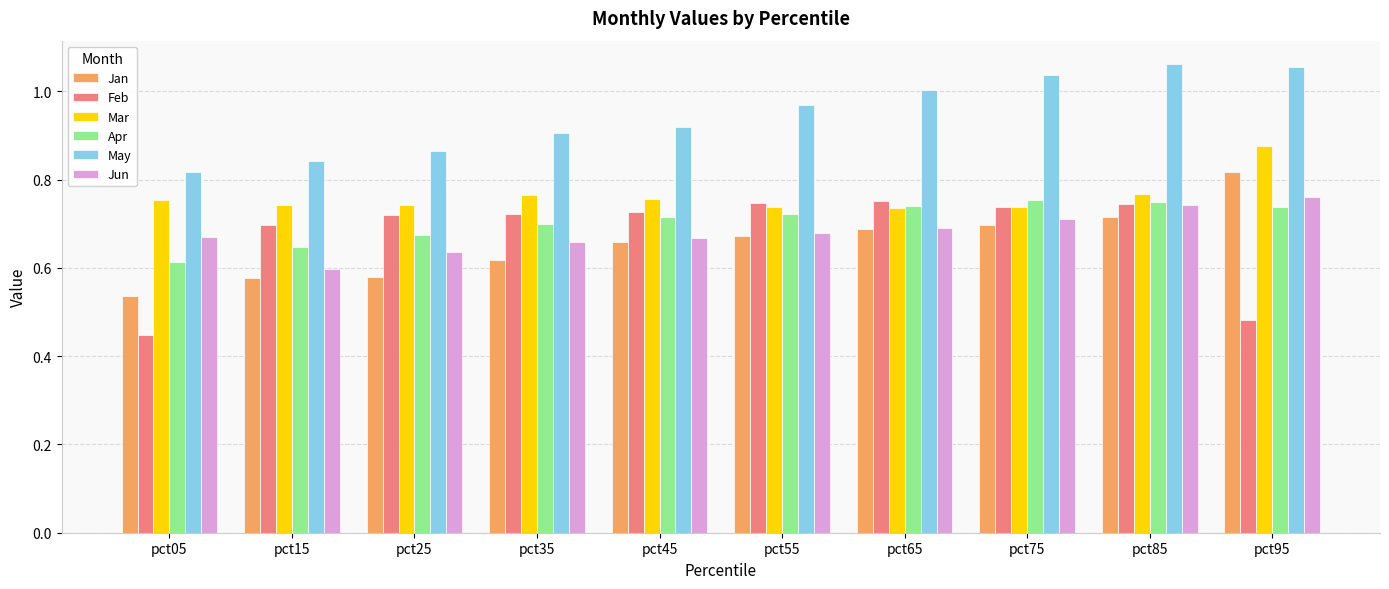

What is the total value across all series at pct95?

4.7